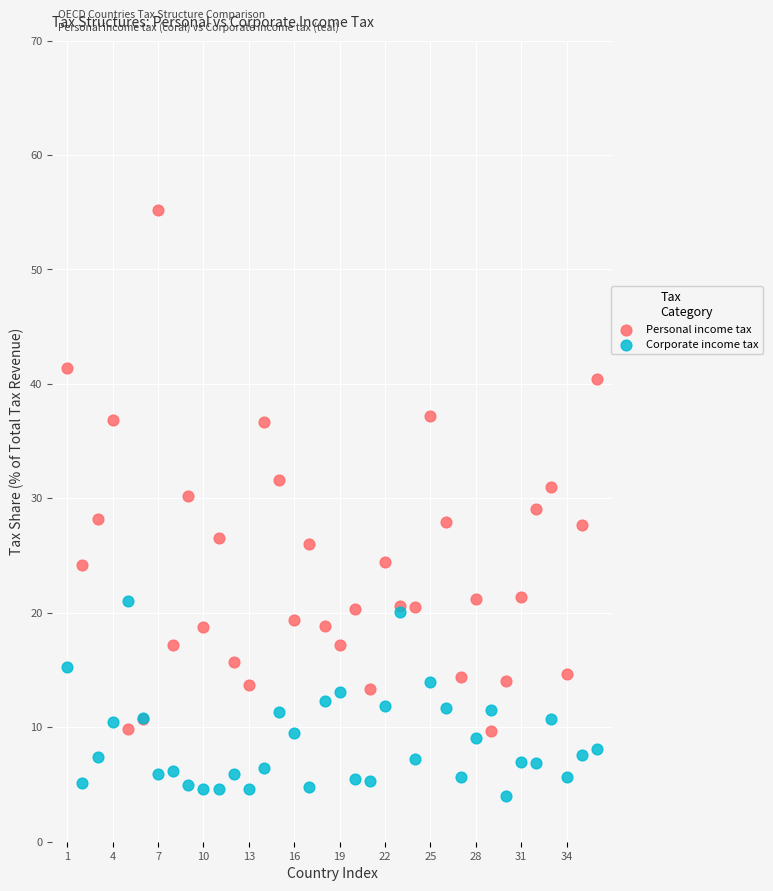

Which series has the largest Y range (max minus min)?

Personal income tax